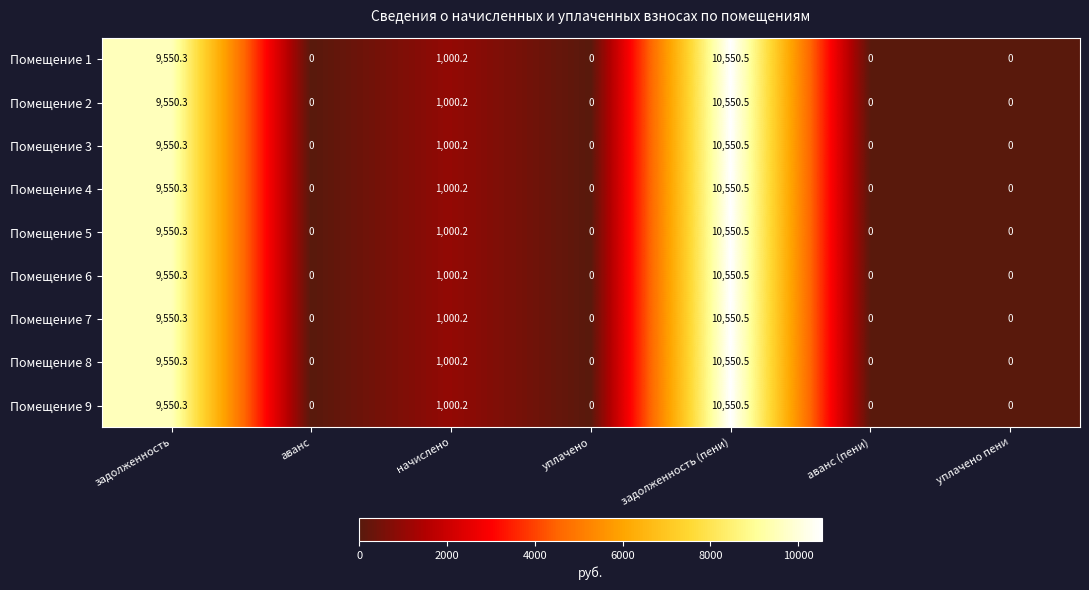

Is the value of Помещение 9 at начислено greater than the value of Помещение 3 at уплачено?

Yes